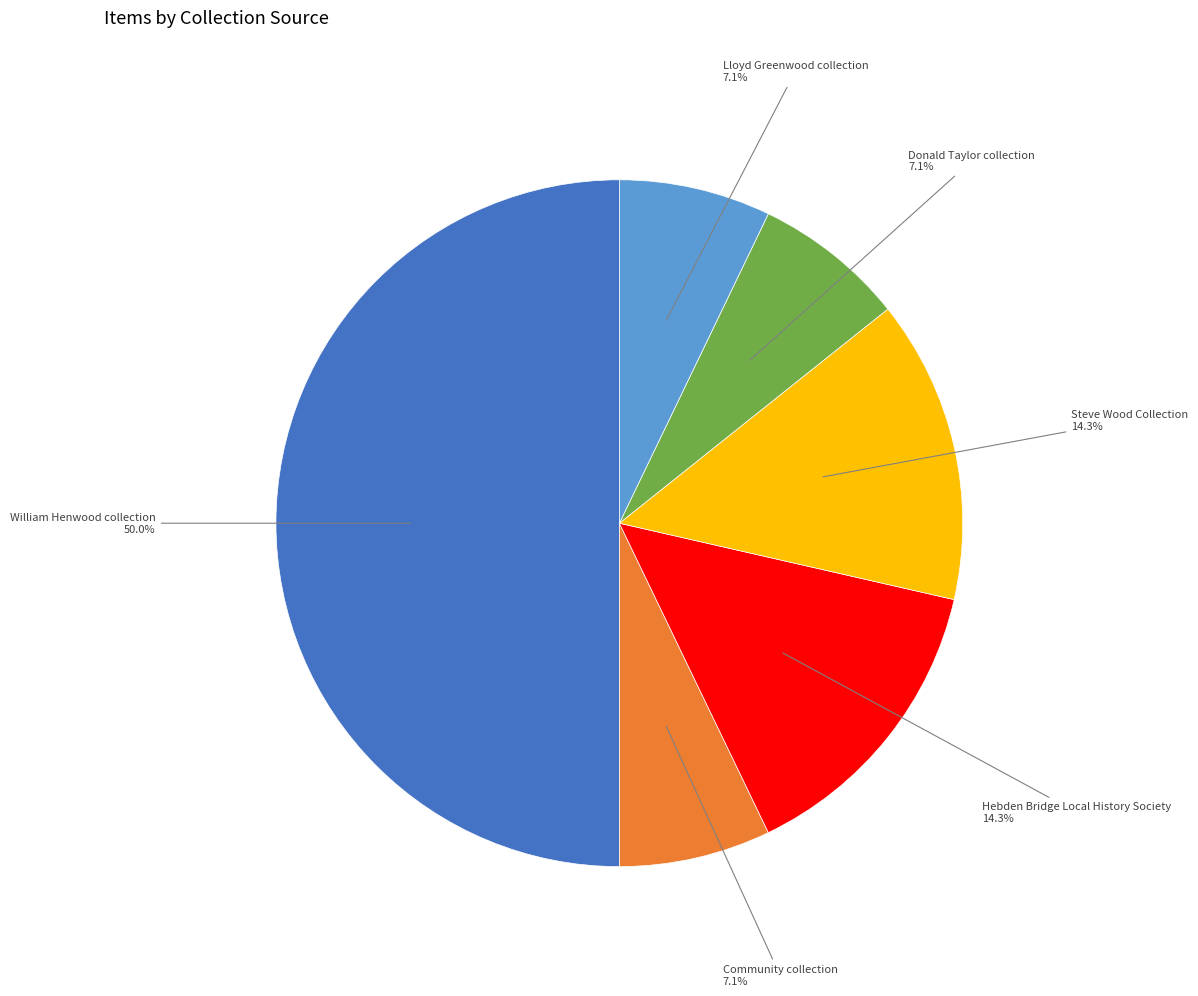

The Community collection slice represents 13% of the pie. True or false?

False